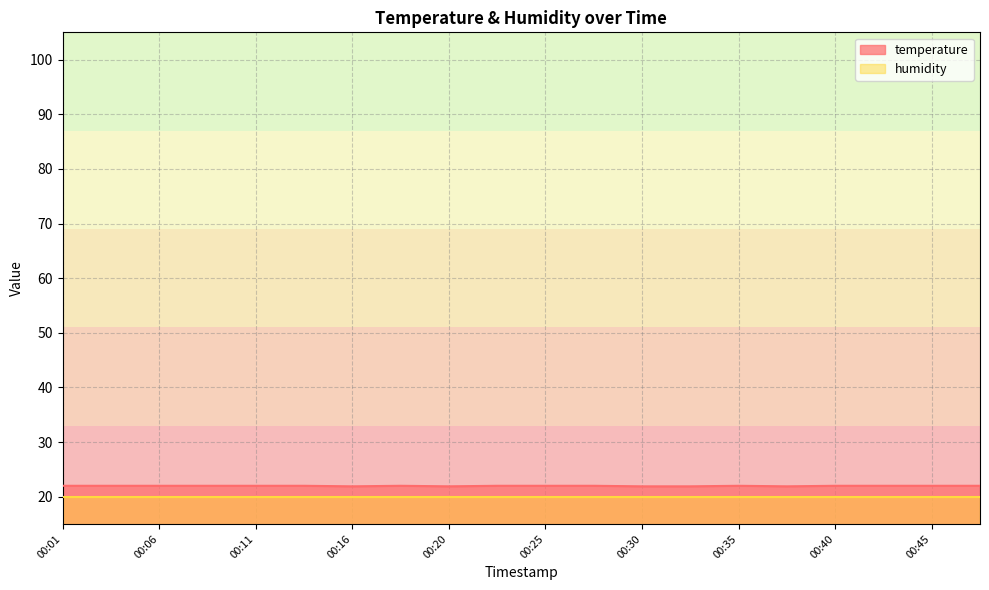

What is the sum of all values?

439.5